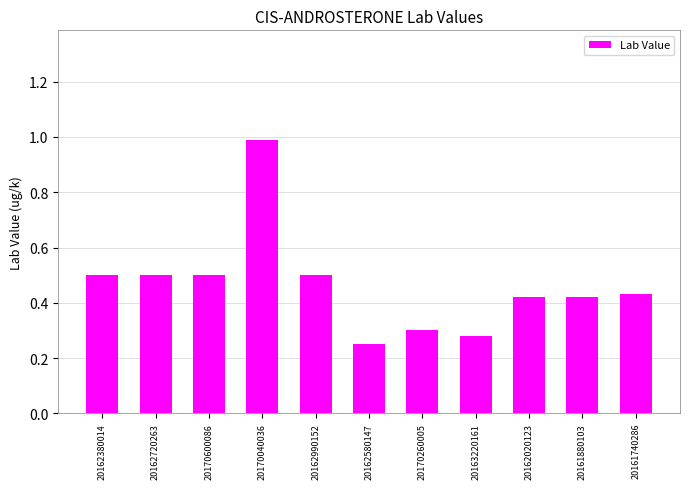

What is the change in value from 20170260005 to 20161740286?

+0.1